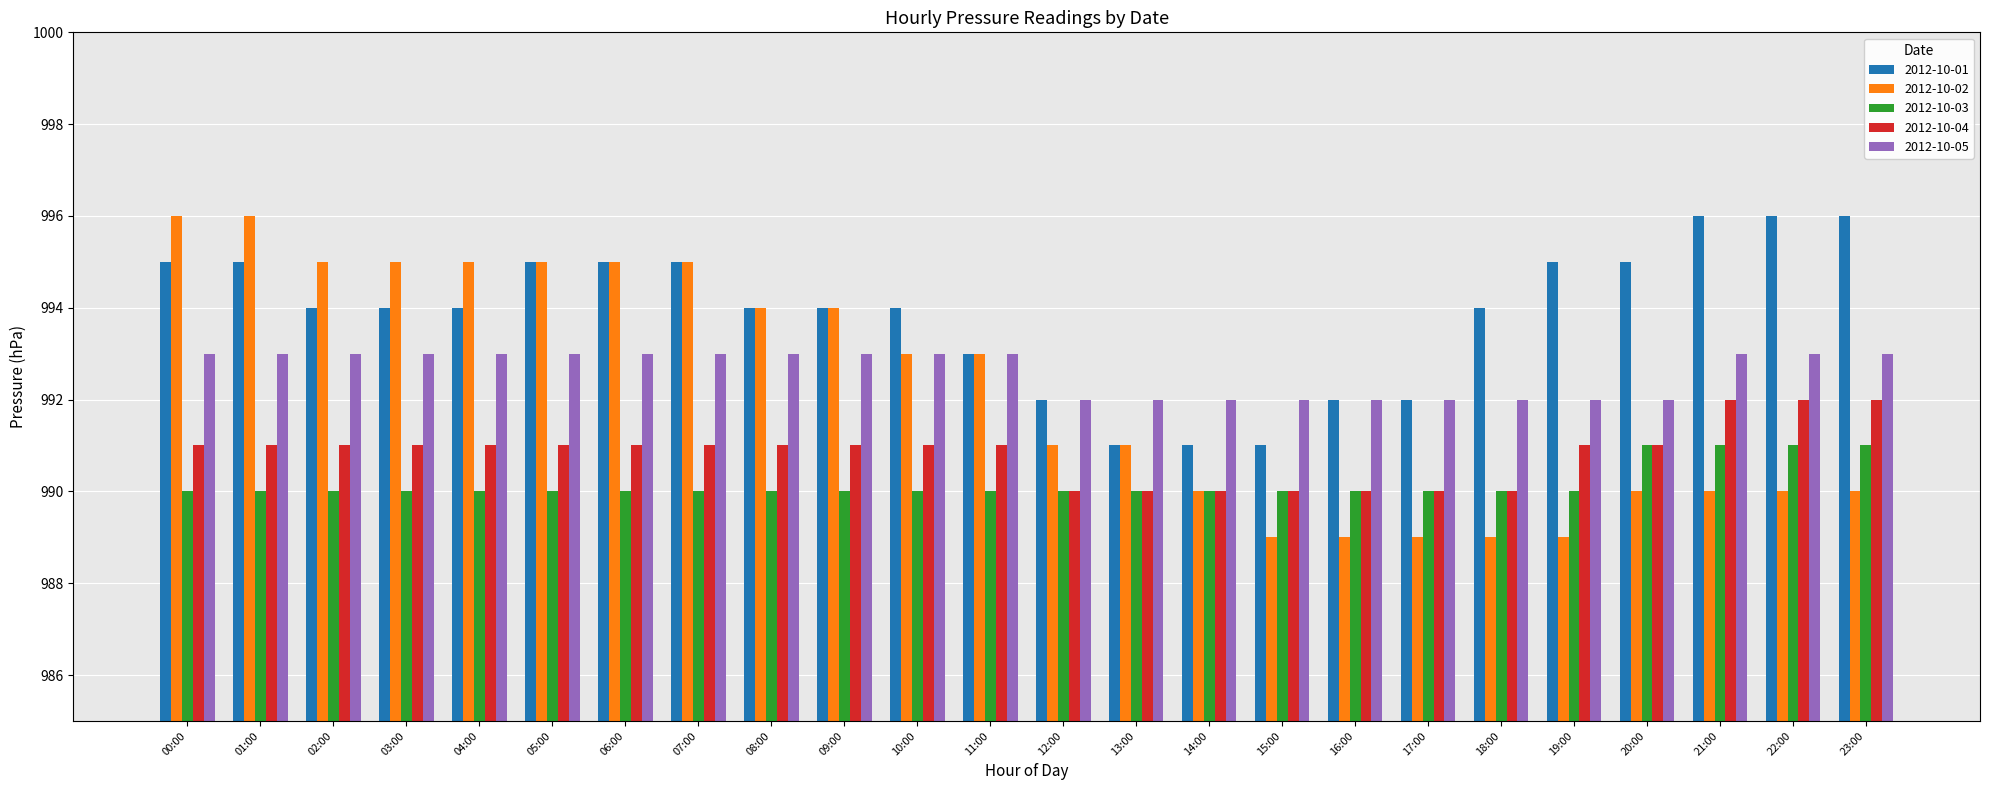

Reading left to right, transcribe all the data shown in this chart.

2012-10-01: 995	995	994	994	994	995	995	995	994	994	994	993	992	991	991	991	992	992	994	995	995	996	996	996
2012-10-02: 996	996	995	995	995	995	995	995	994	994	993	993	991	991	990	989	989	989	989	989	990	990	990	990
2012-10-03: 990	990	990	990	990	990	990	990	990	990	990	990	990	990	990	990	990	990	990	990	991	991	991	991
2012-10-04: 991	991	991	991	991	991	991	991	991	991	991	991	990	990	990	990	990	990	990	991	991	992	992	992
2012-10-05: 993	993	993	993	993	993	993	993	993	993	993	993	992	992	992	992	992	992	992	992	992	993	993	993